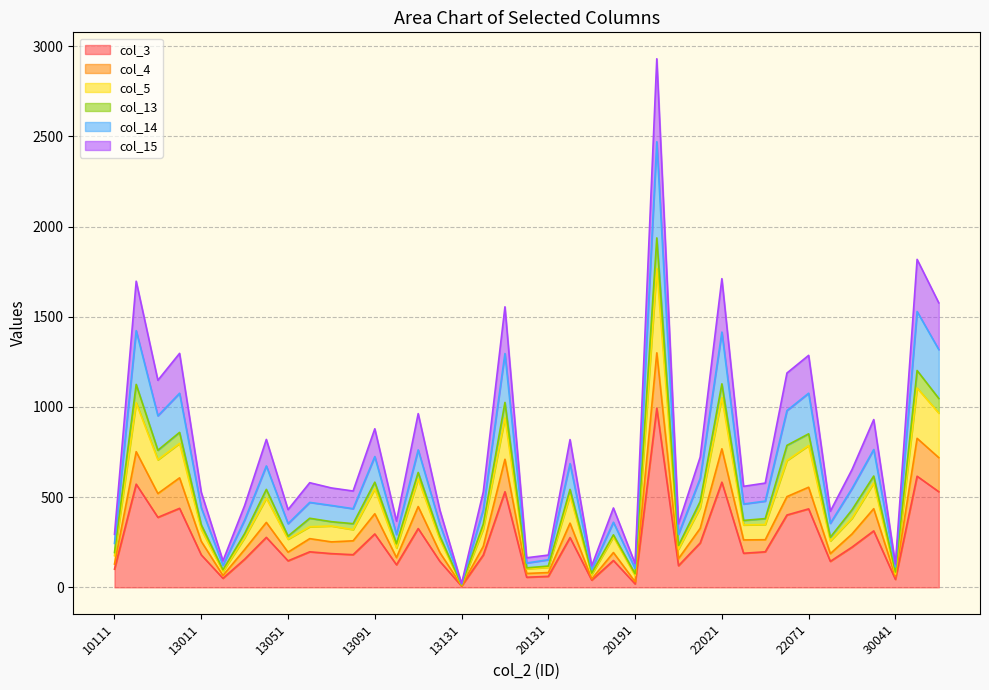

True or false: col_3 and col_5 cross at least once.

False